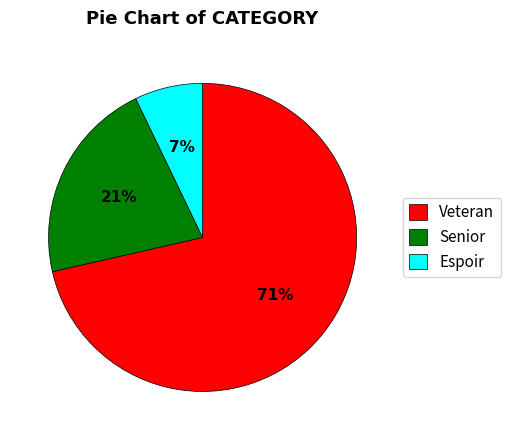

Which has a higher value, Espoir or Senior?

Senior